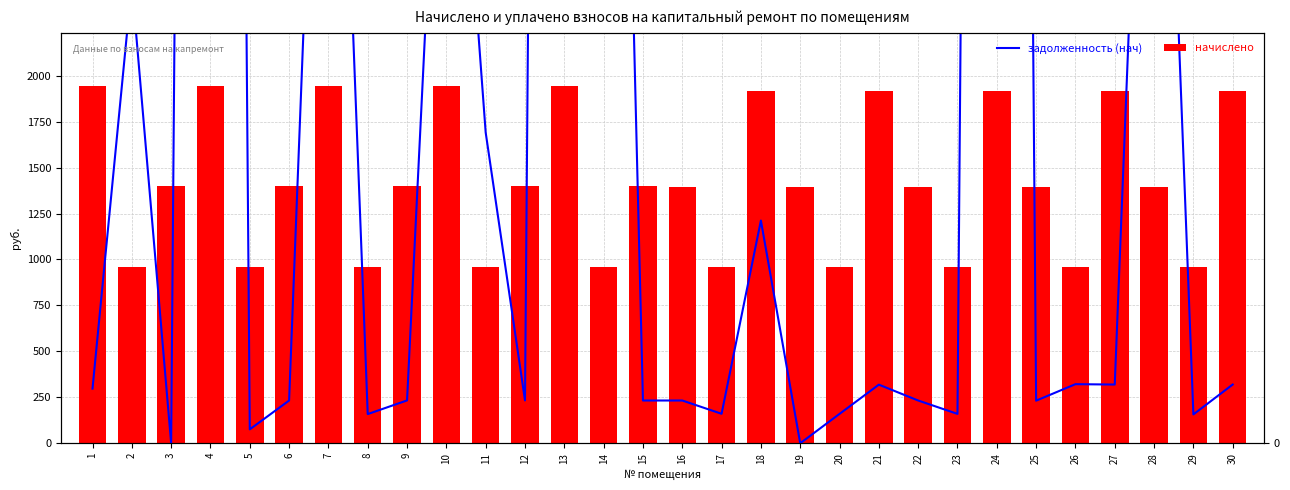

At which label does задолженность (нач) reach its peak?

13